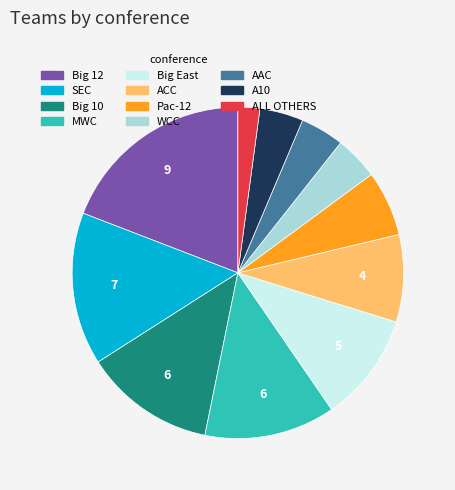

Is ACC the majority of the pie?

No